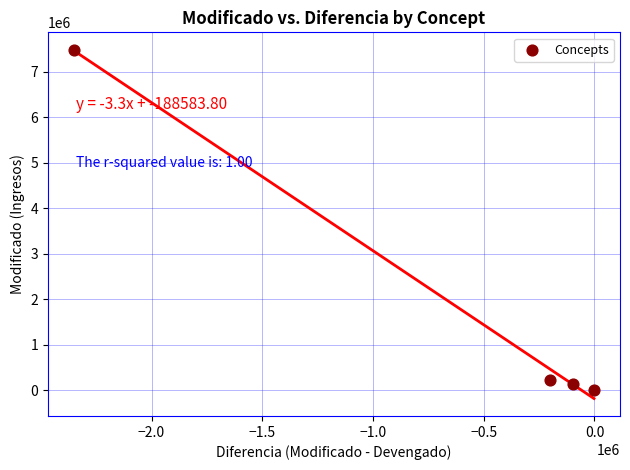

What Y value in the scatter plot is closest to 3744099?

235980.0